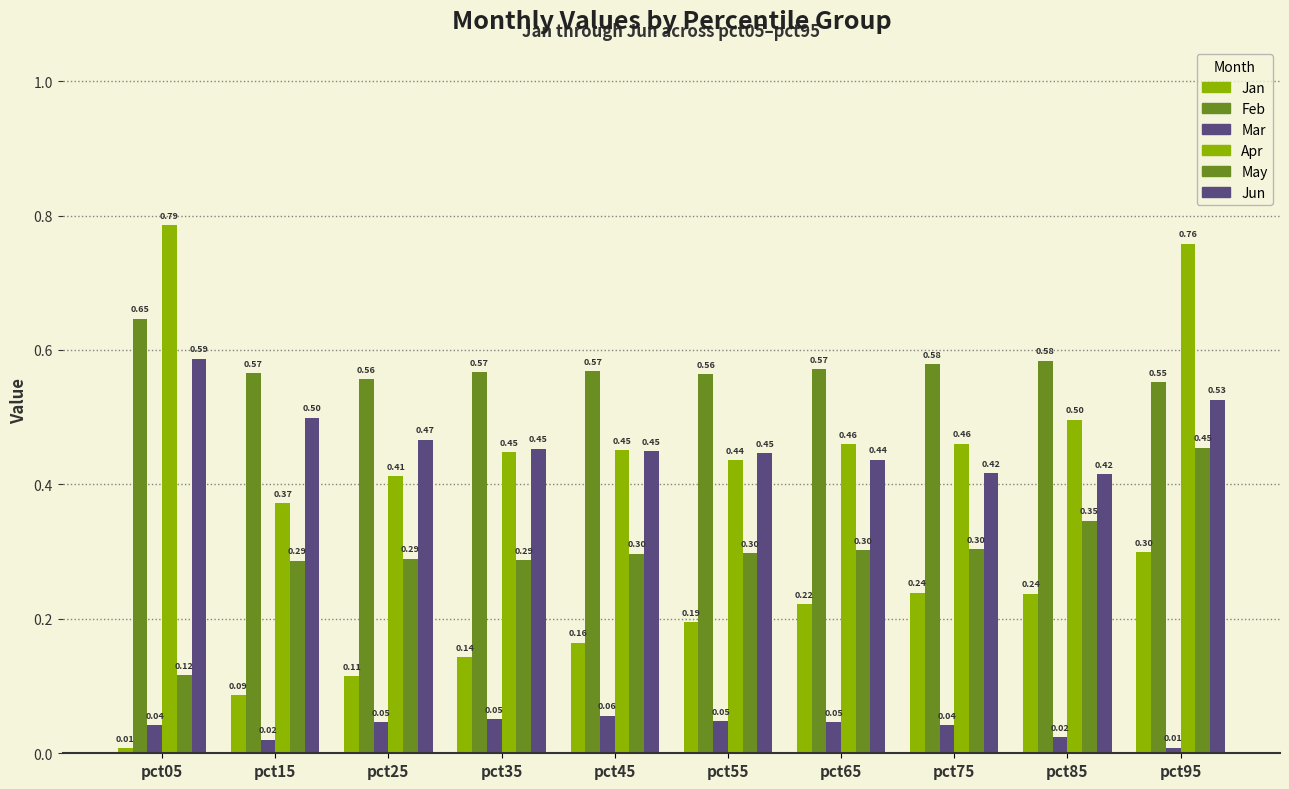

How many bars are there in total?

60